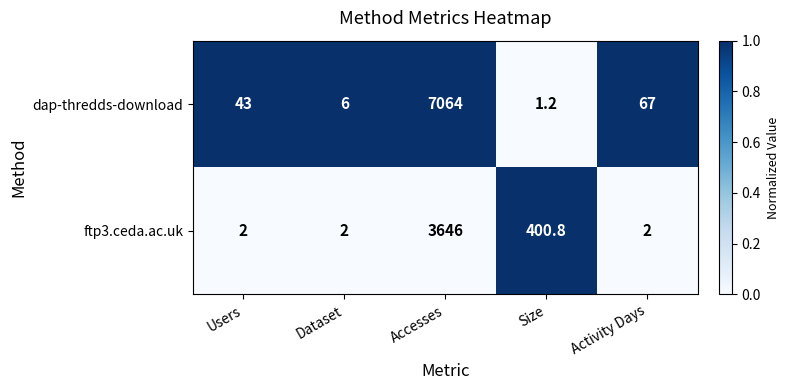

What is the sum of all ftp3.ceda.ac.uk values?

4052.8